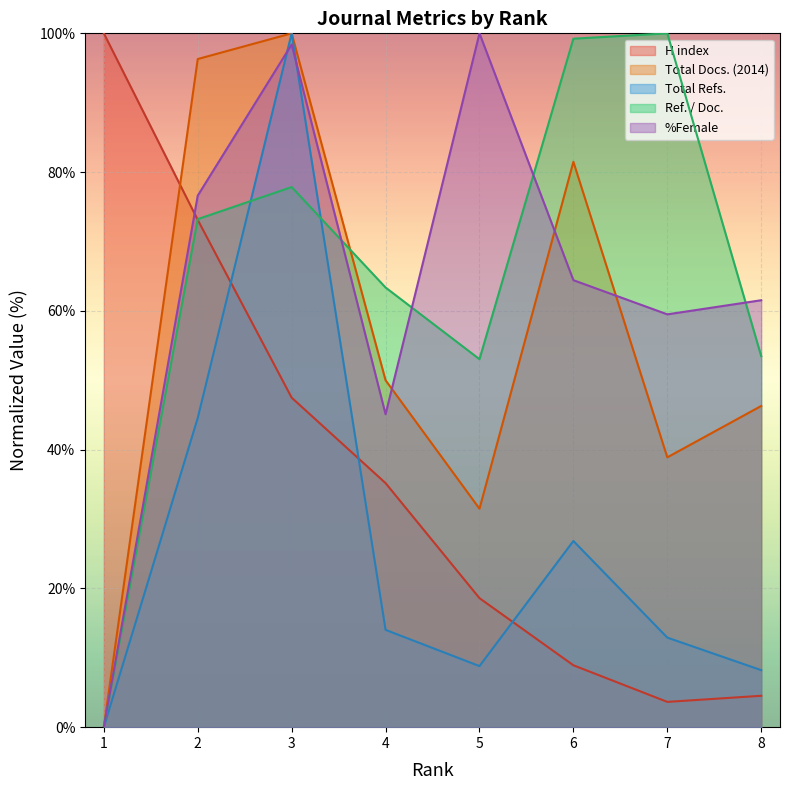

Where is the first local maximum for %Female?

3